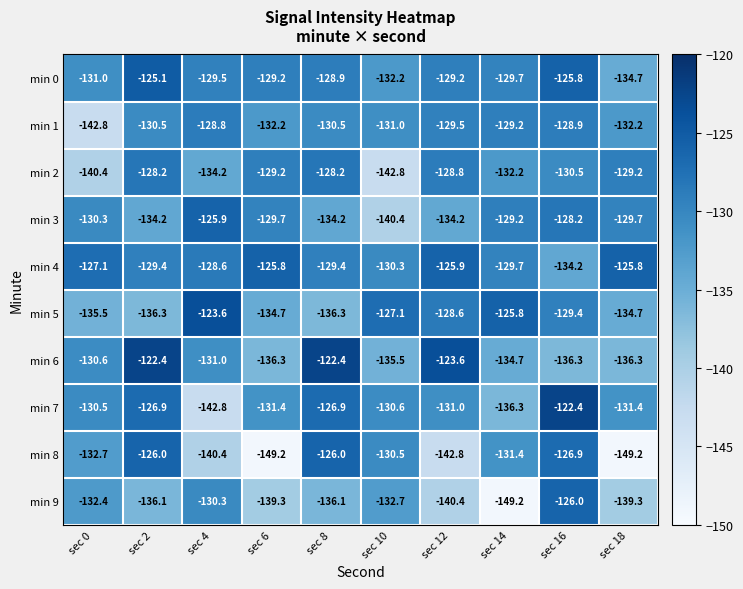

What is the maximum value shown in the chart?

-122.4